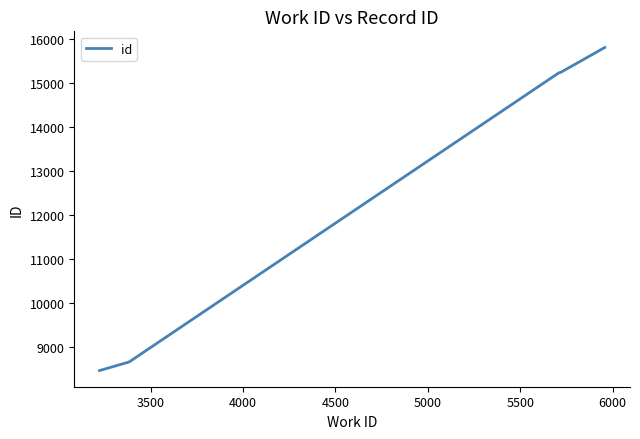

What is the average value?

12464